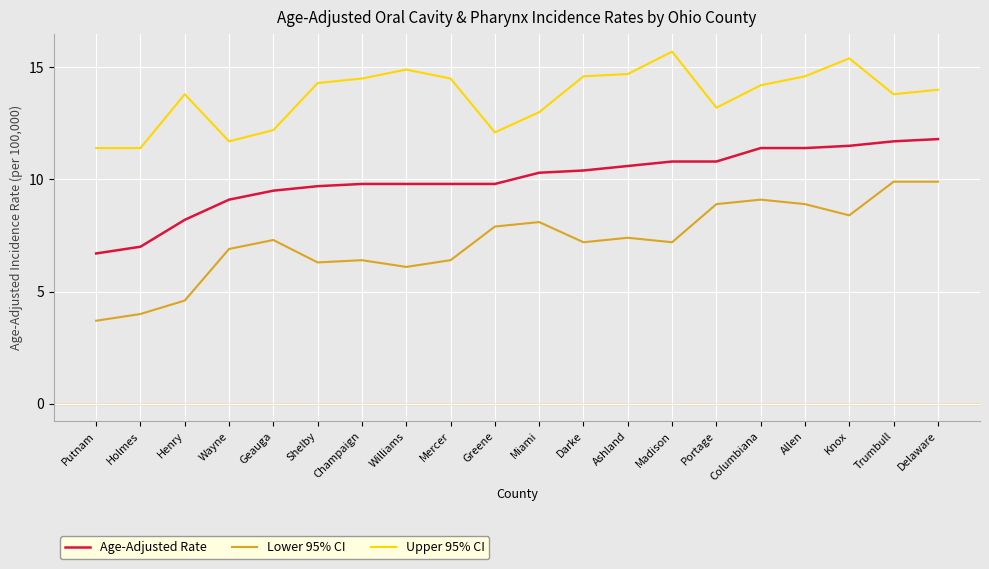

The value of Upper 95% CI at Mercer is 14.5. True or false?

True